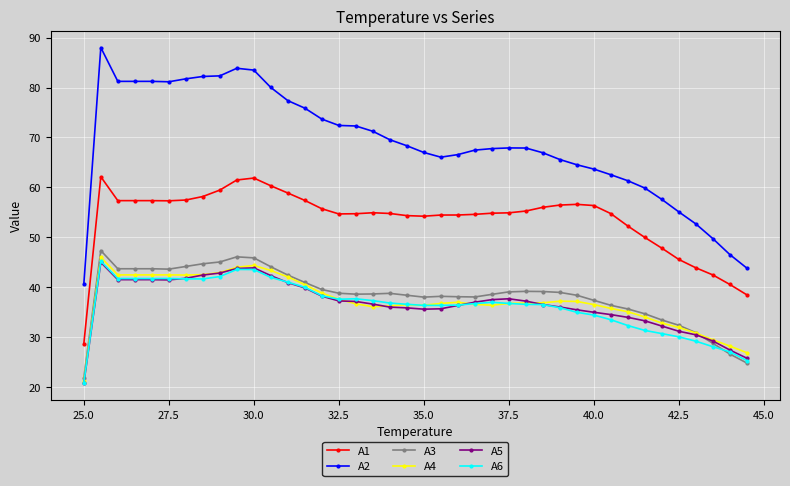

Which series has the largest total across all categories?

A2